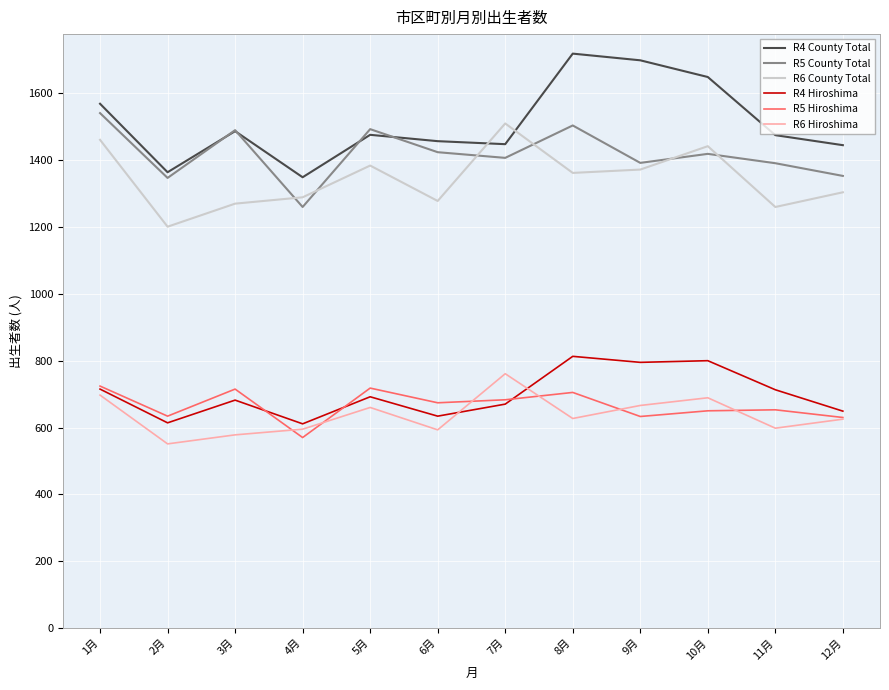

What value does the R5 Hiroshima series have at 6月, to the nearest 50?

650